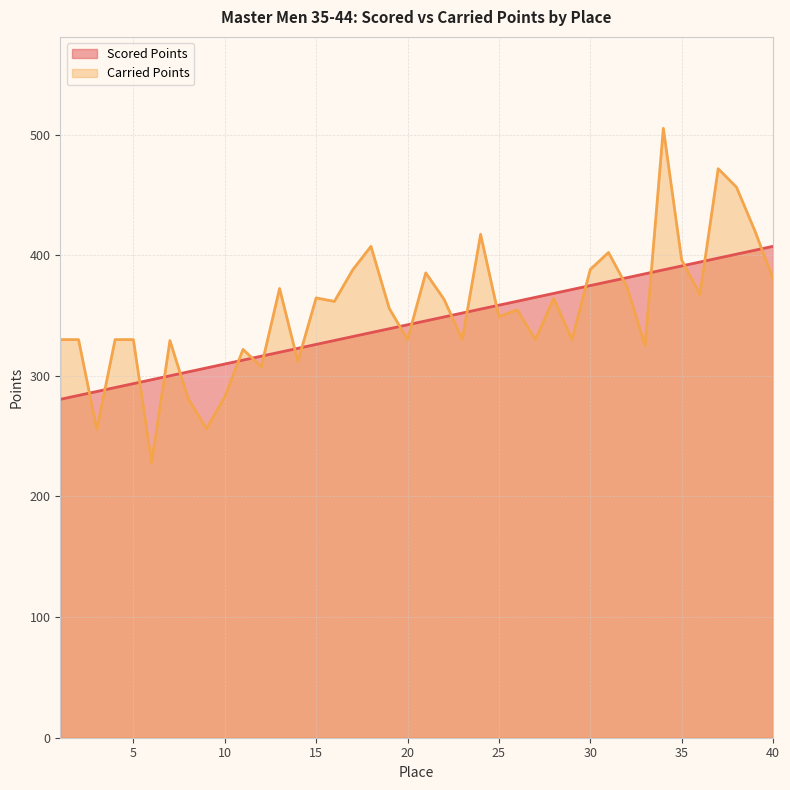

Which has a higher value, 11 or 36?

36